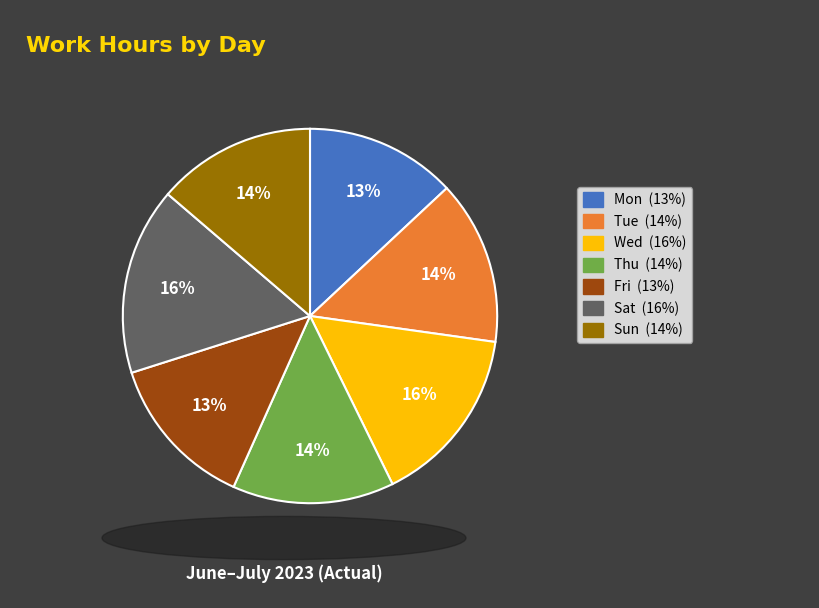

Is there a majority slice in this chart?

No